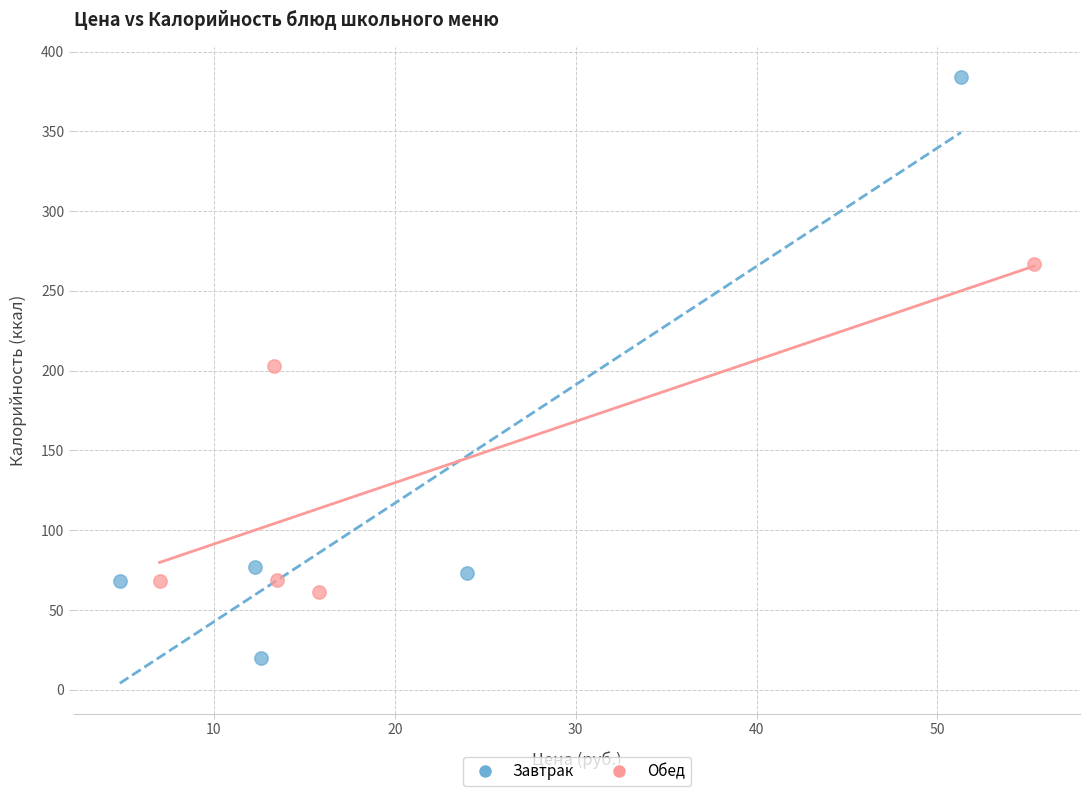

Which series has the widest spread of Y values?

Завтрак